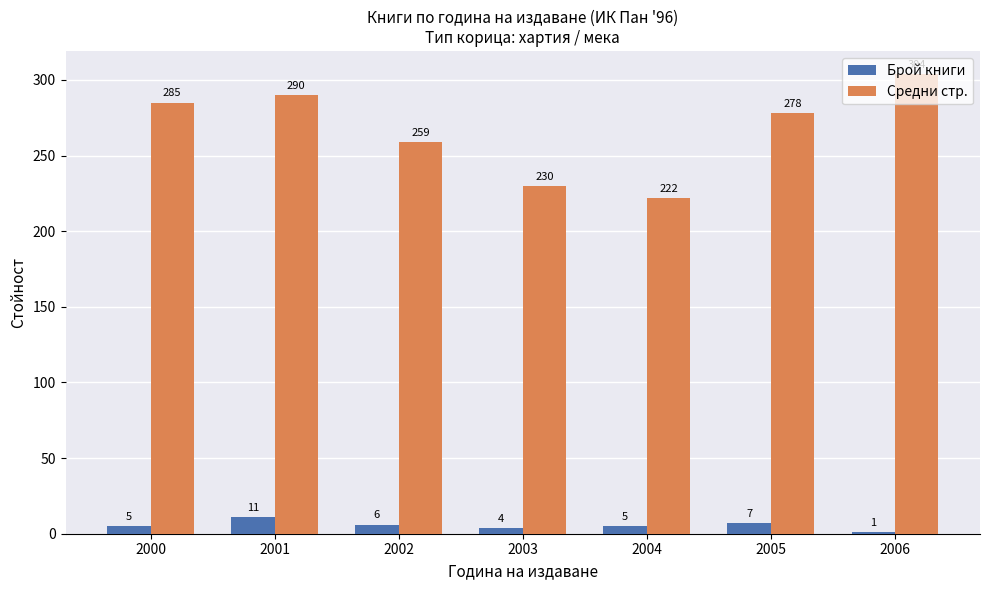

What is the average value of the Средни стр. series?

267